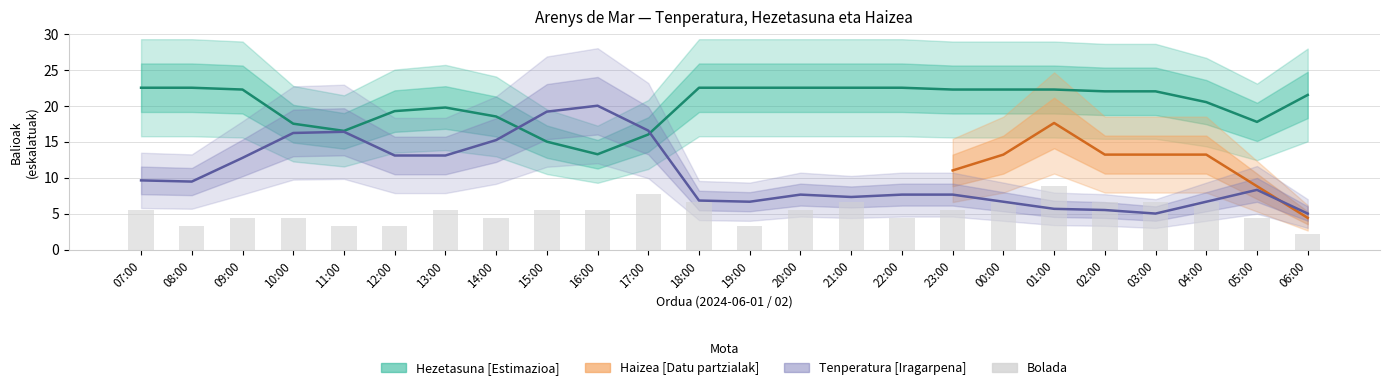

Which series has the largest total across all categories?

Hezetasuna (%)